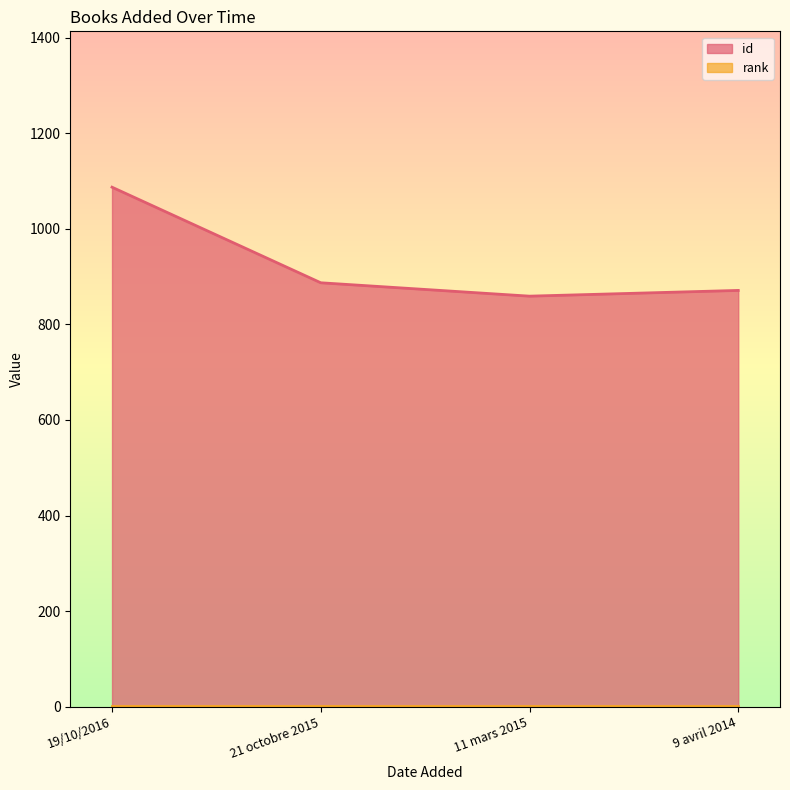

Between 21 octobre 2015 and 11 mars 2015, which is larger?

21 octobre 2015